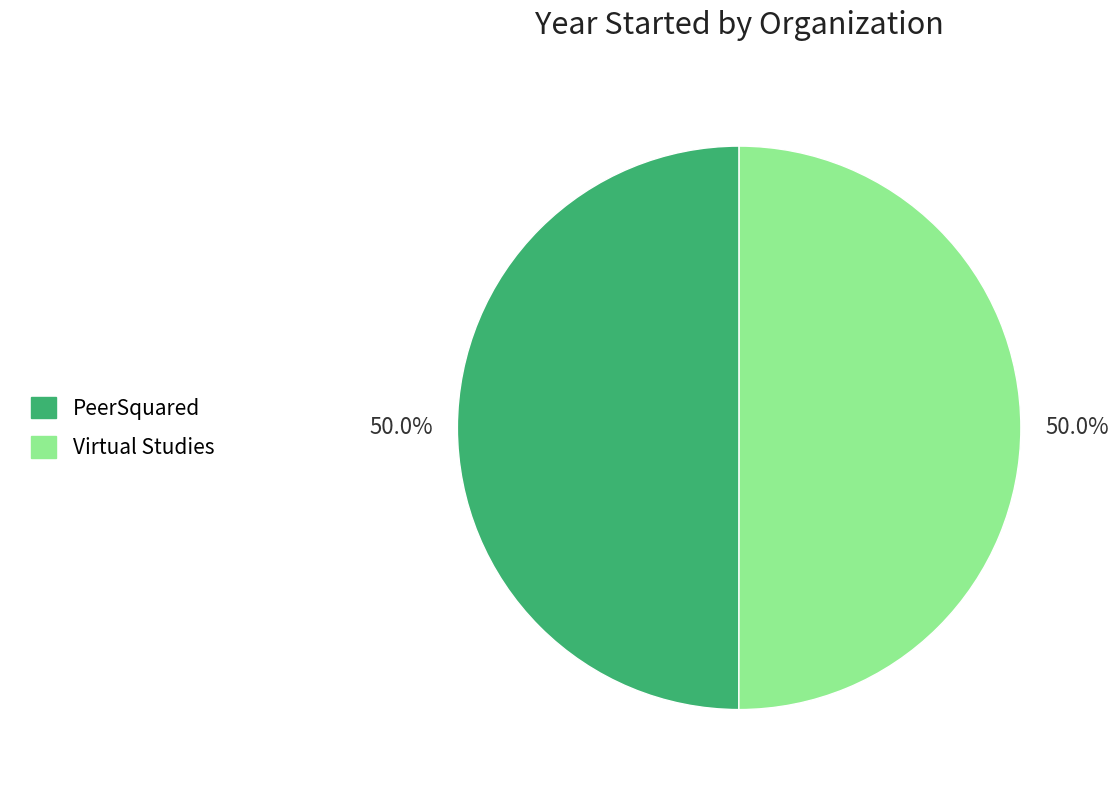

Is the sum of Virtual Studies and PeerSquared greater than half?

Yes